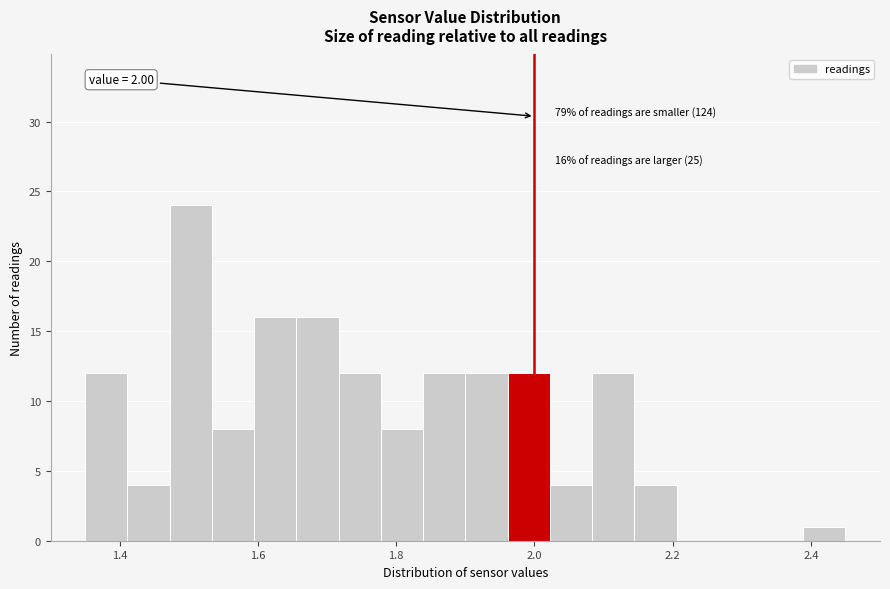

Around what value on the x-axis is the tallest bar? Give the approximate position of its centre, as read against the axis.

1.50